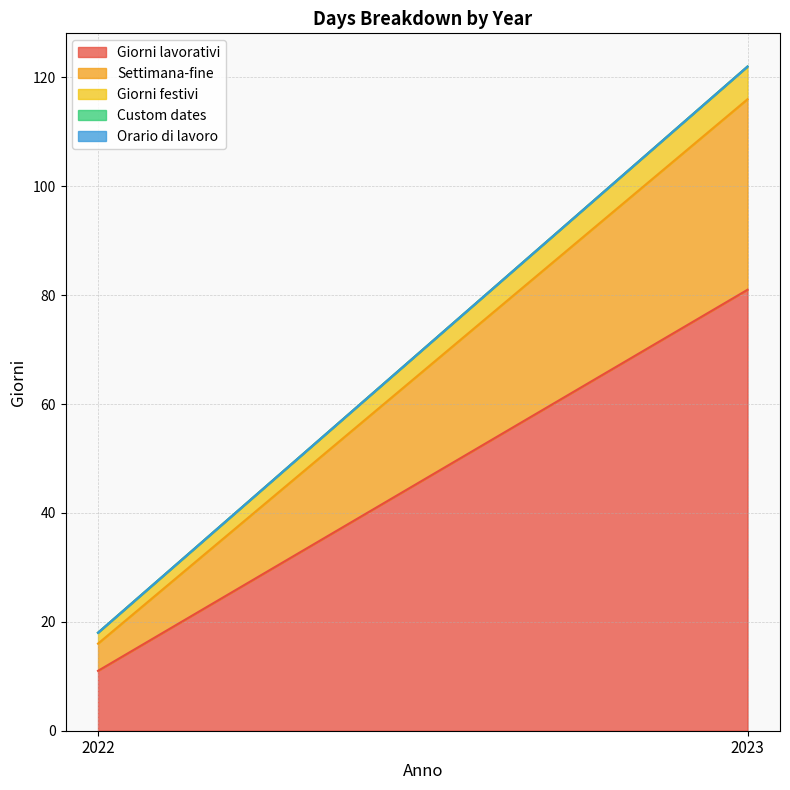

What is the total value across all series at 2023?

122